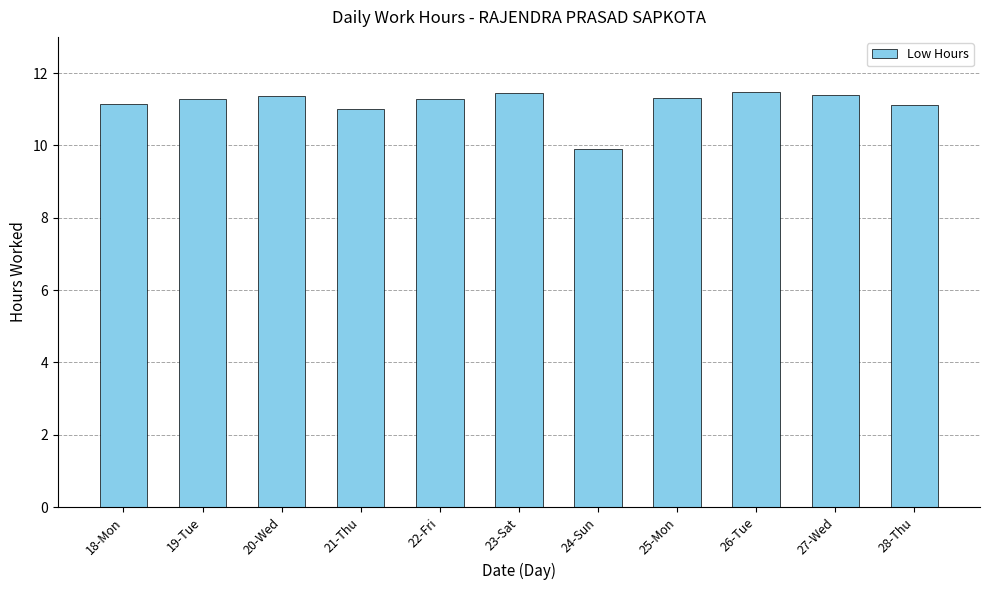

Where is the data nearest to the value 10?

24-Sun